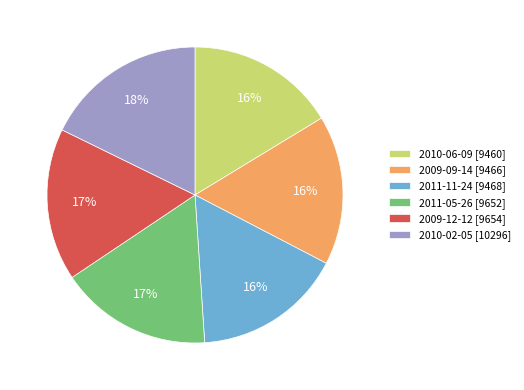

What is the largest slice in the pie chart?

2010-02-05